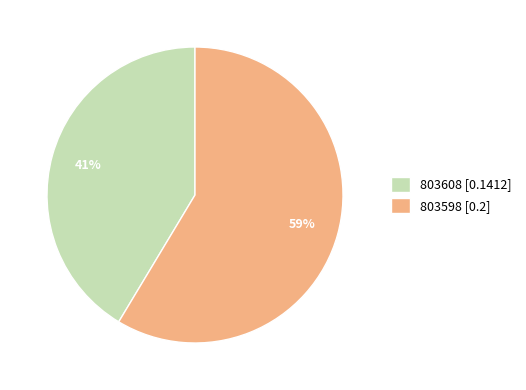

What is the smallest slice in the pie chart?

803608